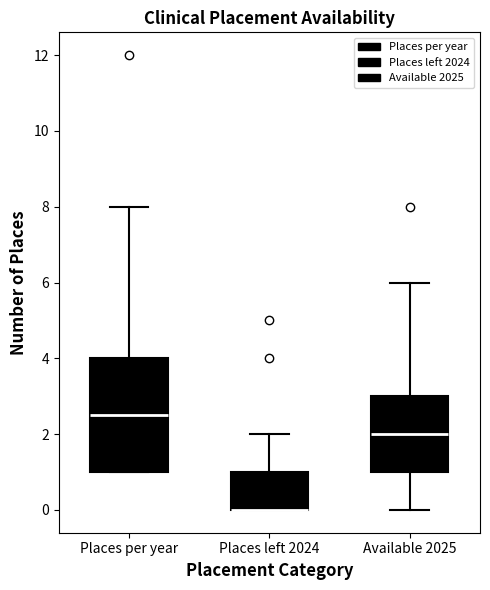

Where is the upper edge of the box for Places per year on the y-axis? The values are not printed on the chart, so give them approximately, as read against the axis.

4.0